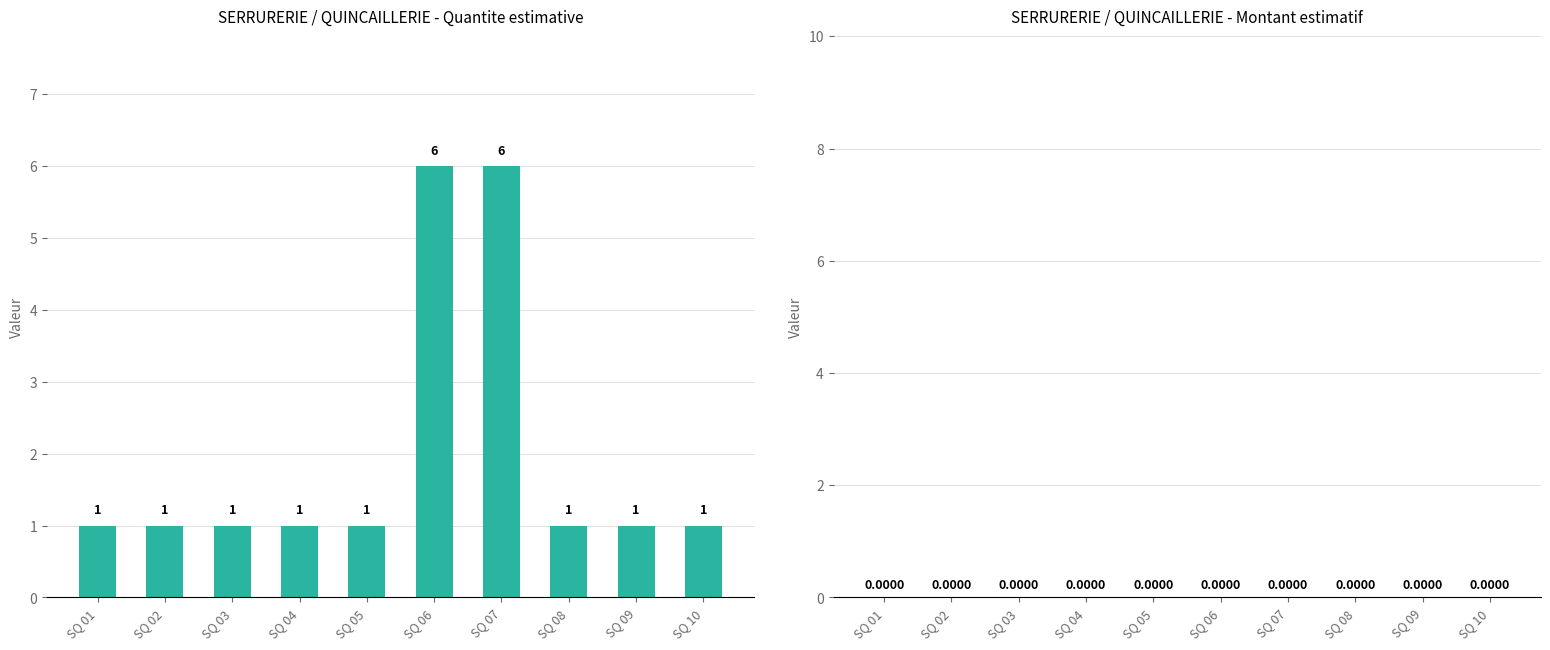

How many values are between 1 and 2?

8